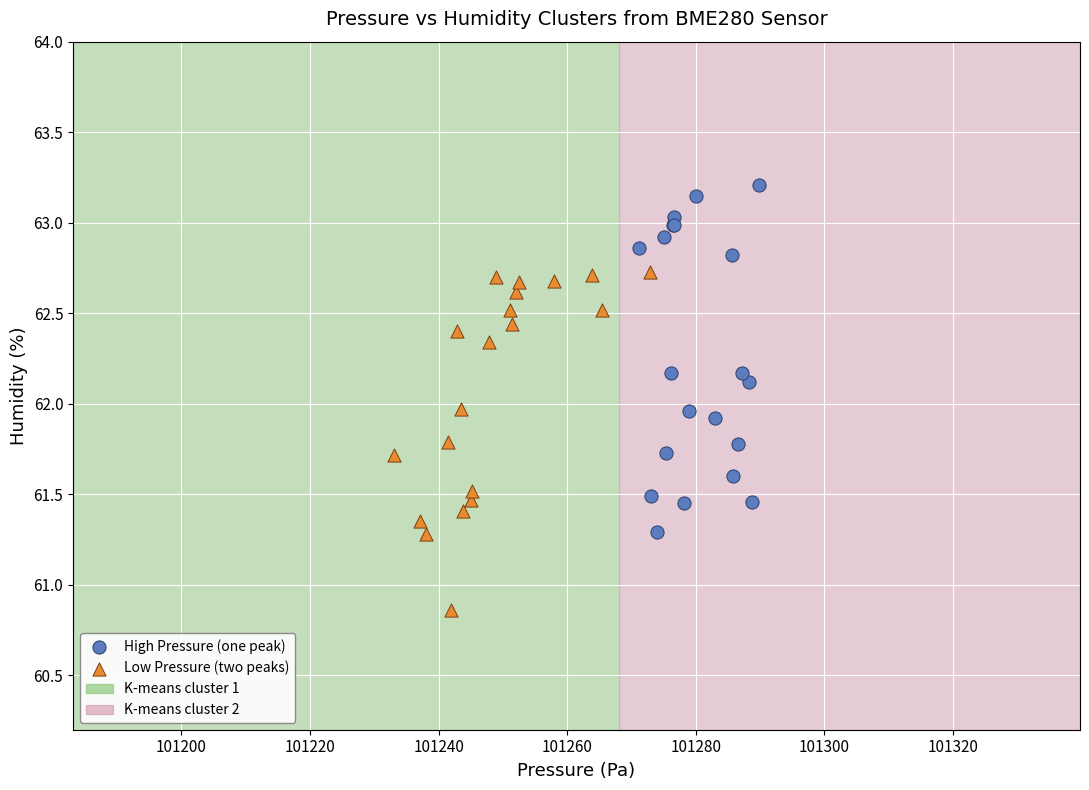

Which series reaches the maximum Y coordinate?

High Pressure (one peak)